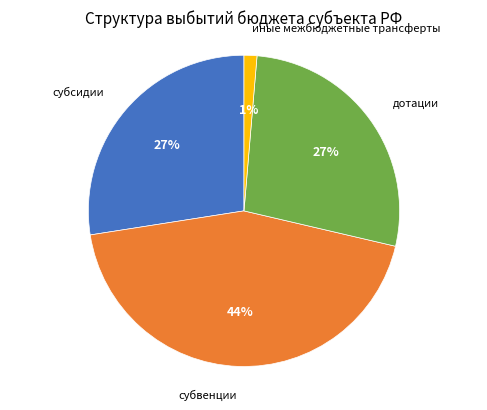

Is the sum of иные межбюджетные трансферты and субвенции greater than half?

No